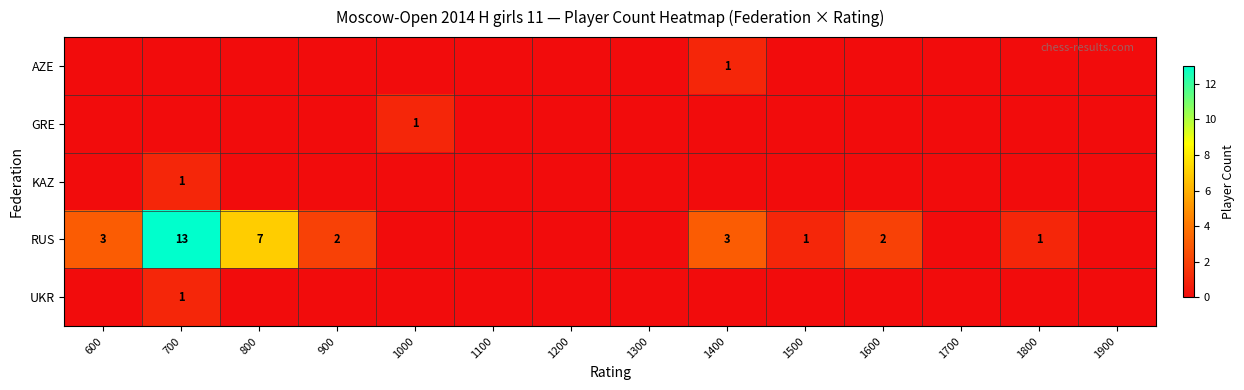

The RUS series shows 3 at 900. True or false?

False